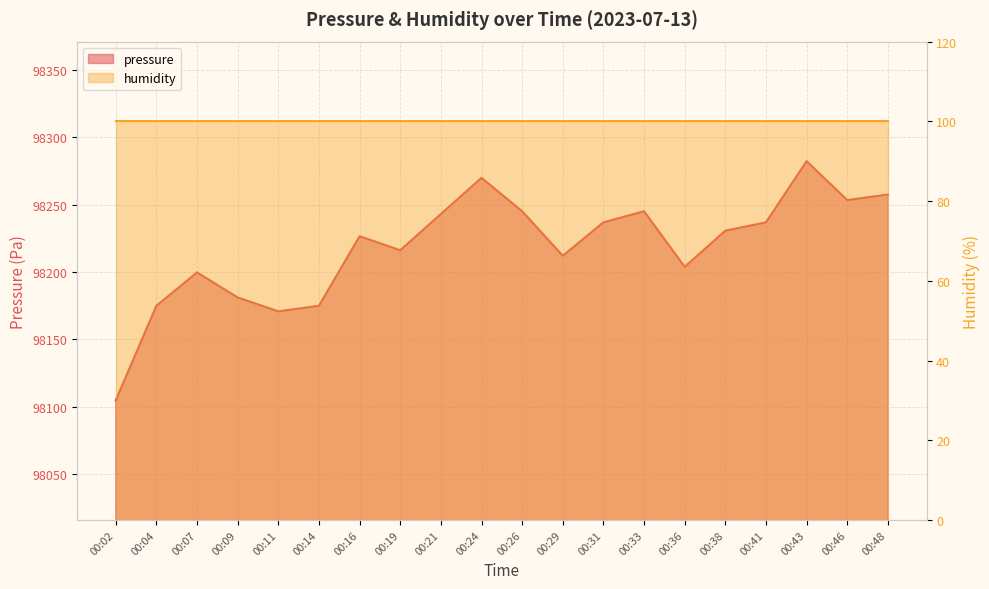

Between 00:38 and 00:36, which is larger?

00:38